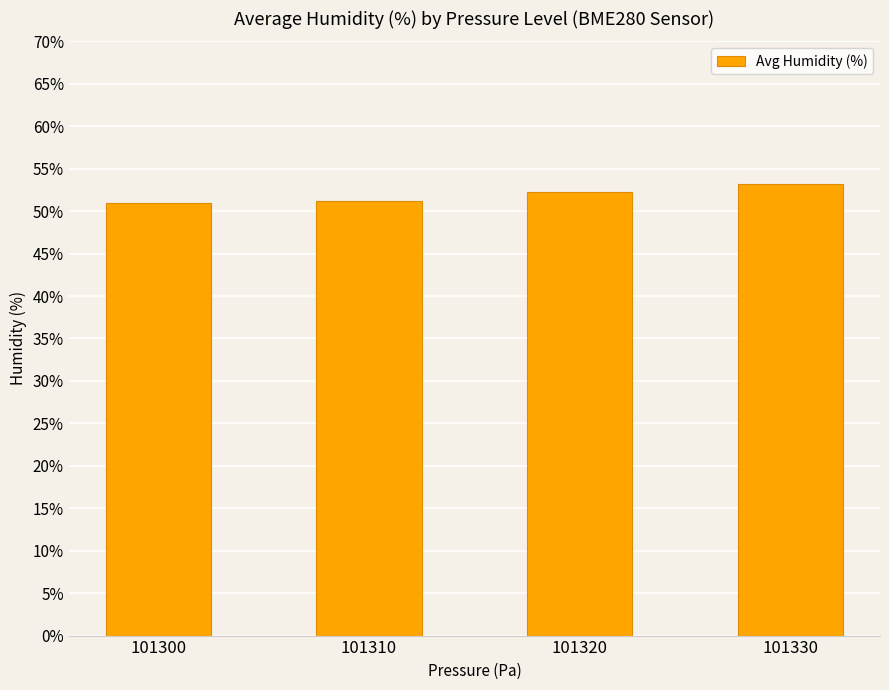

What is the smallest value displayed?

51.0